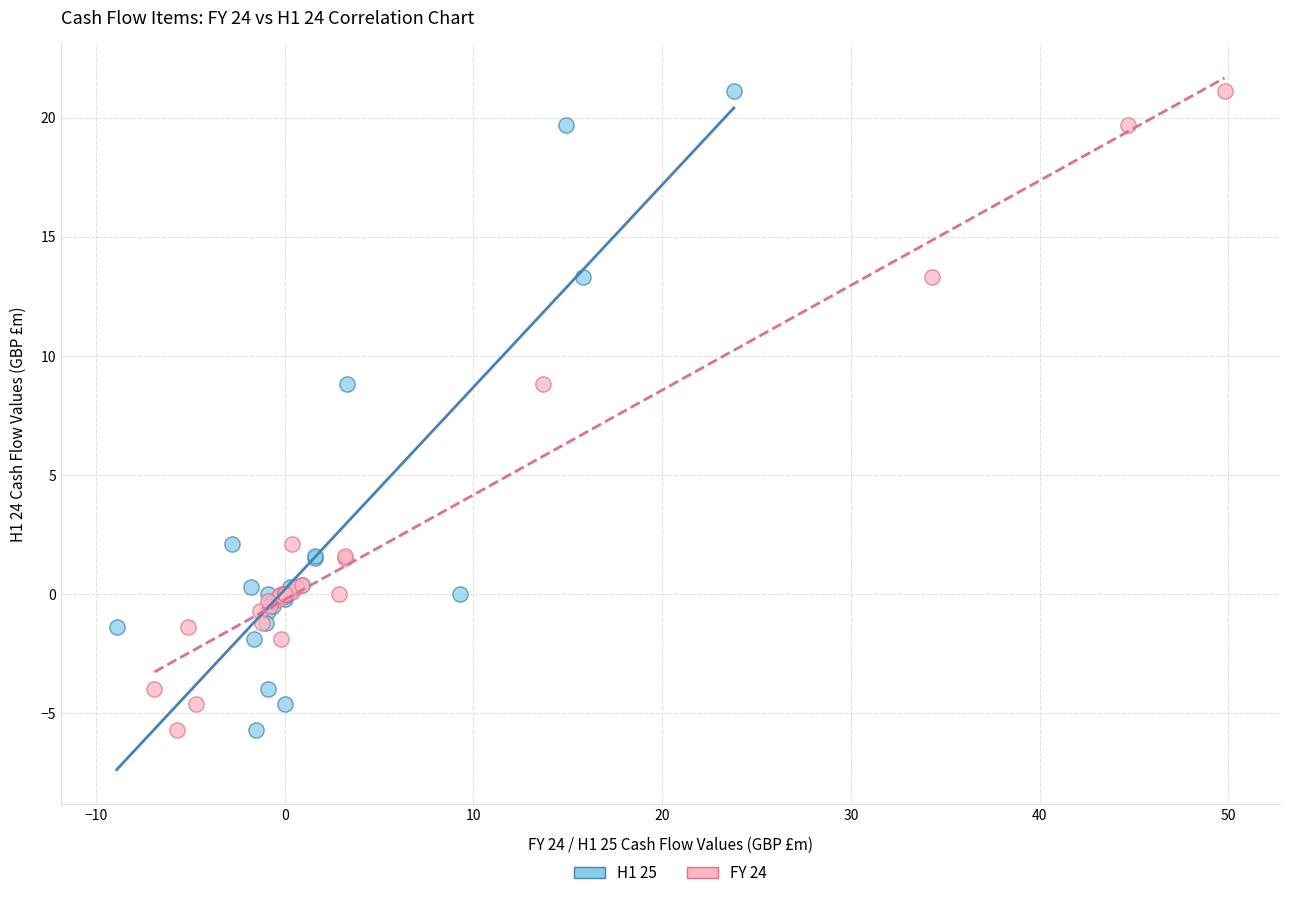

What are all the series names shown in the legend?

H1 25, FY 24